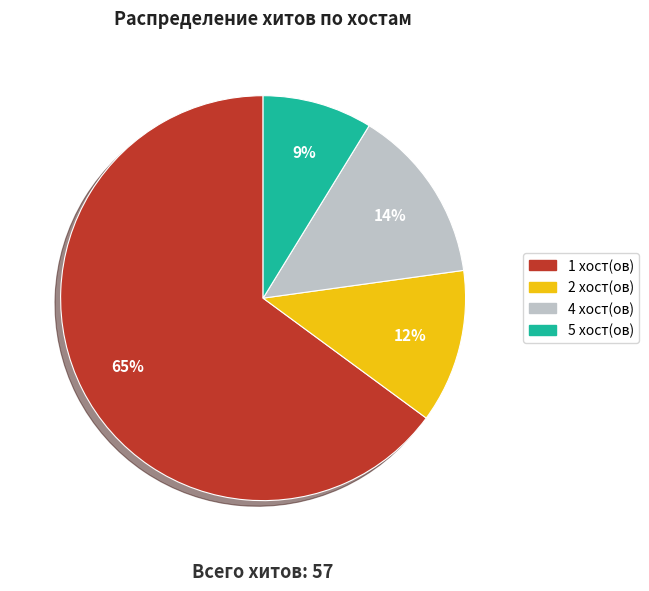

Is there a majority slice in this chart?

Yes